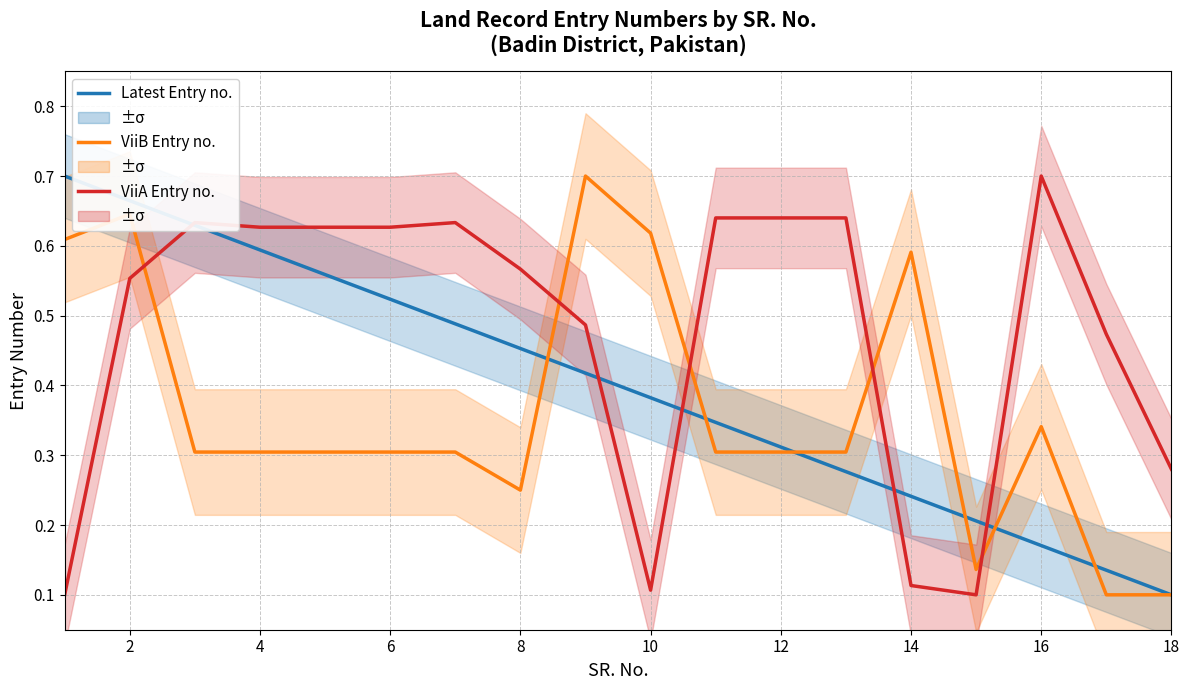

Which series has the largest total across all categories?

Entry no. ViiA (col_13)